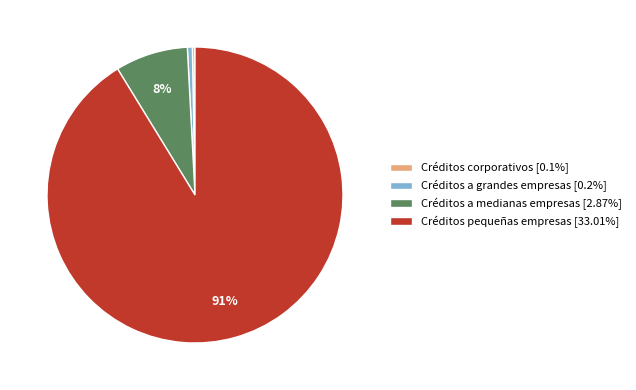

What is the largest slice in the pie chart?

Créditos pequeñas empresas